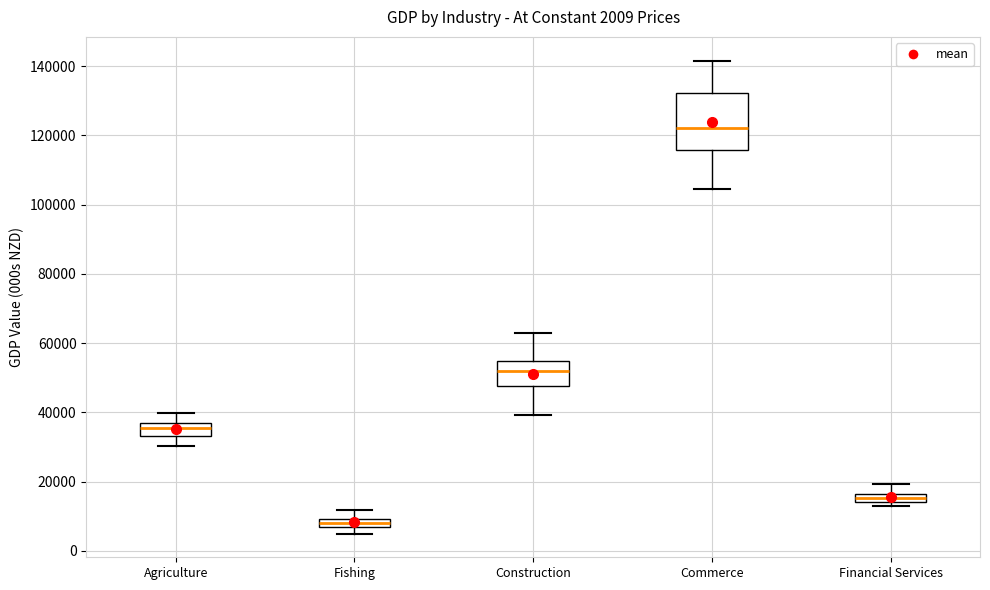

Which box is the tallest, from its lower edge to its upper edge?

Commerce